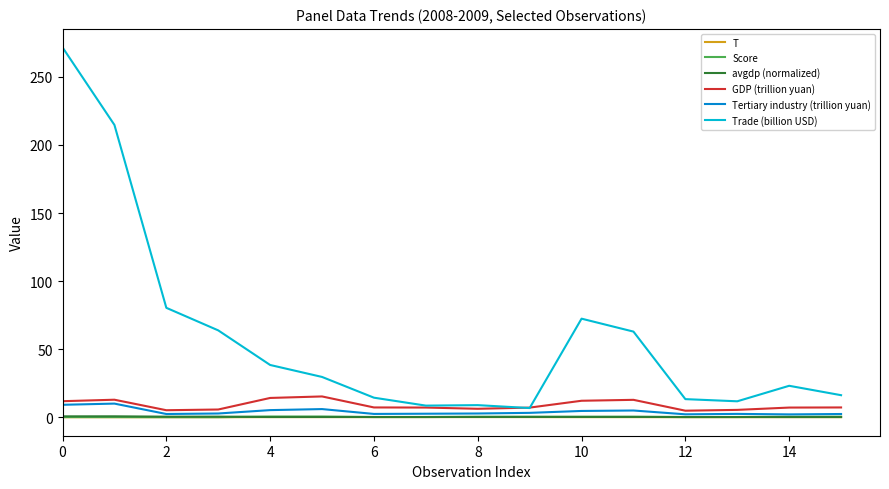

Which series has the largest range (max minus min)?

Trade (billion USD)